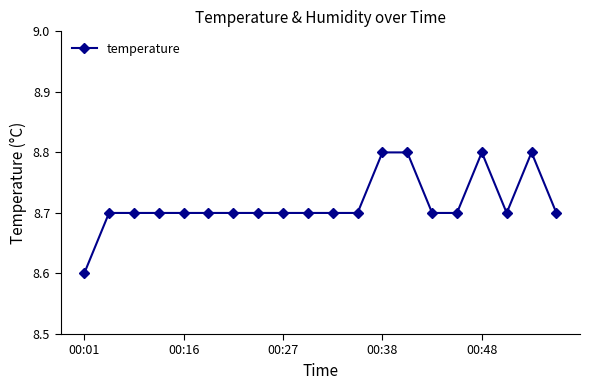

Reading left to right, list all the values displayed in this chart.

8.6	8.7	8.7	8.7	8.7	8.7	8.7	8.7	8.7	8.7	8.7	8.7	8.8	8.8	8.7	8.7	8.8	8.7	8.8	8.7